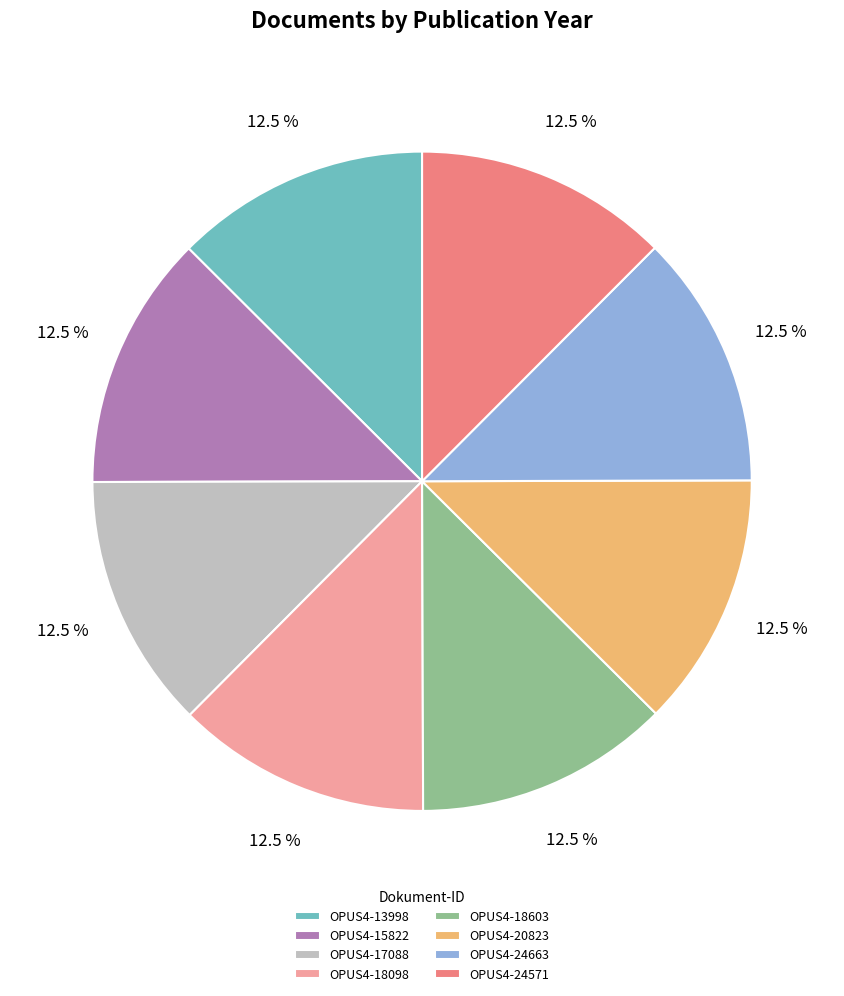

To the nearest percent, what is the combined percentage of OPUS4-13998 and OPUS4-18098?

25%